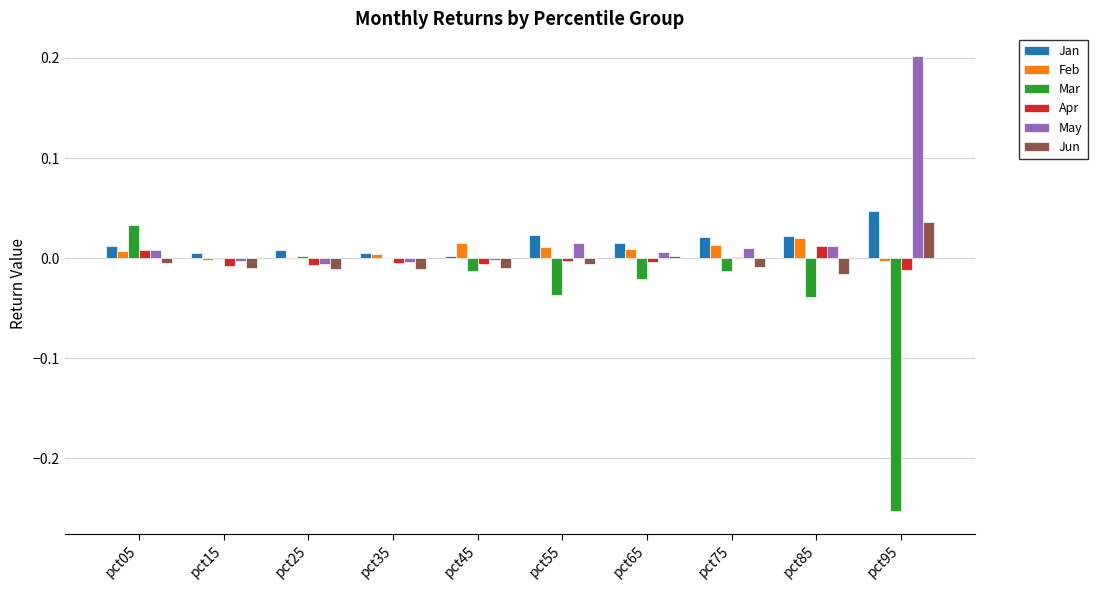

How many series are shown in this chart?

6